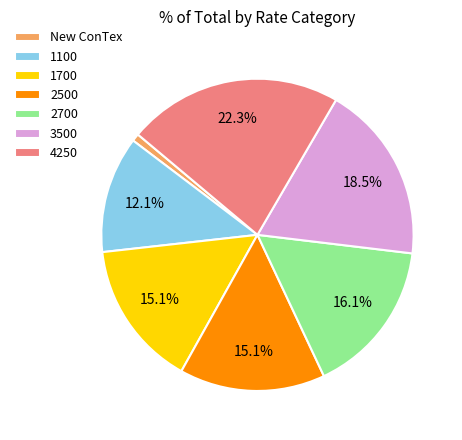

How many segments does this pie chart have?

7